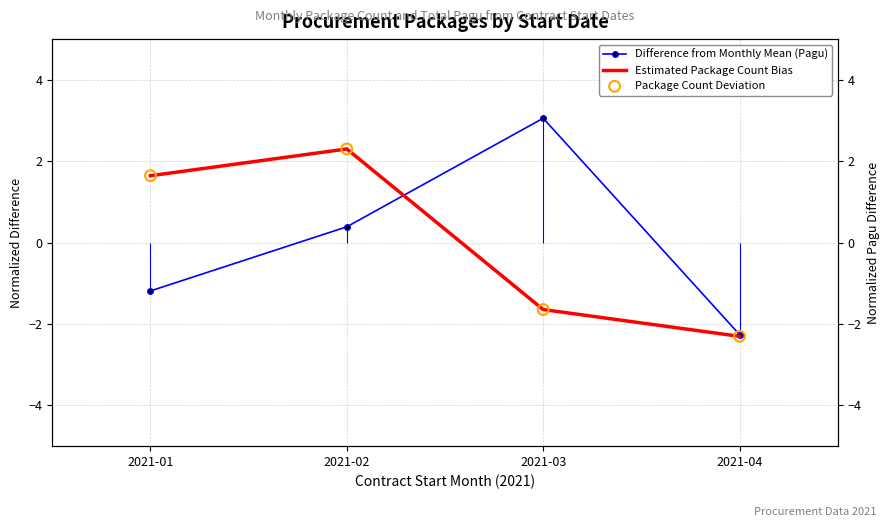

Is the value of Estimated Package Count Bias at 2021-02 greater than the value of Difference from Monthly Mean (Pagu) at 2021-01?

Yes